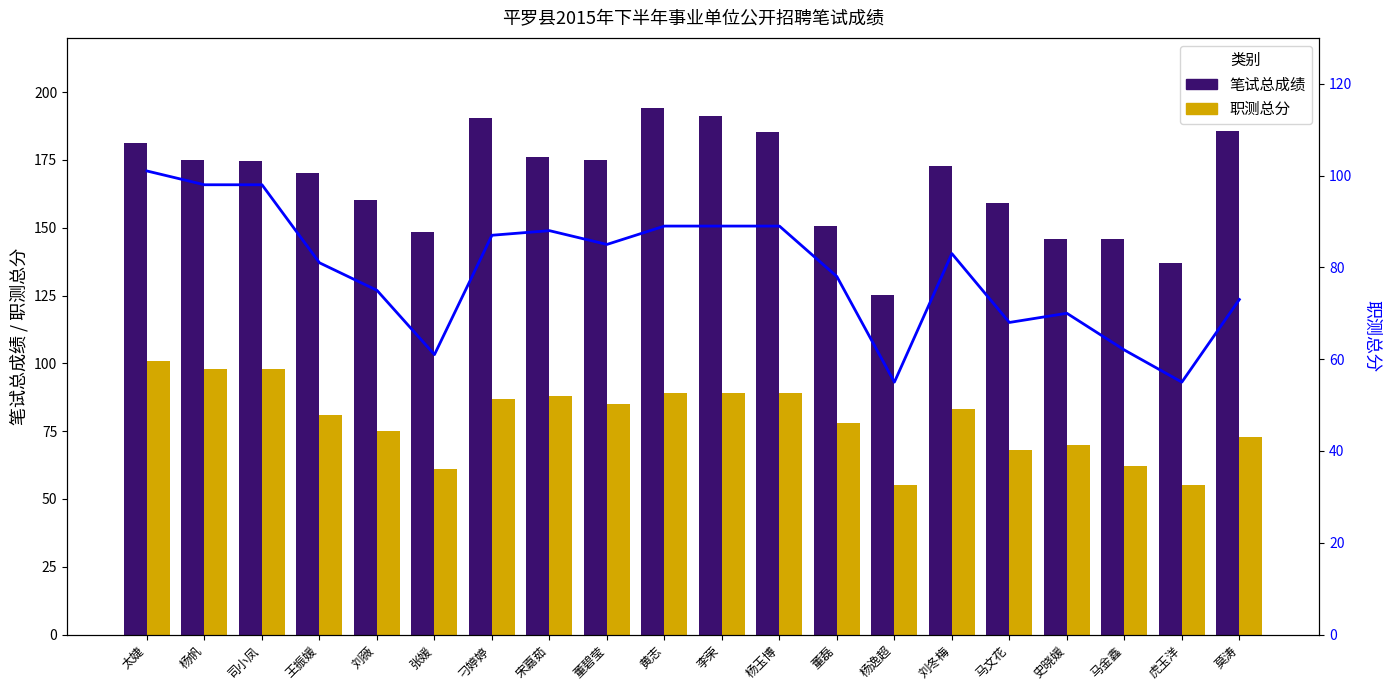

Rank the series by their maximum value, from highest to lowest.

笔试总成绩, 职测总分, 职测总分（折线）